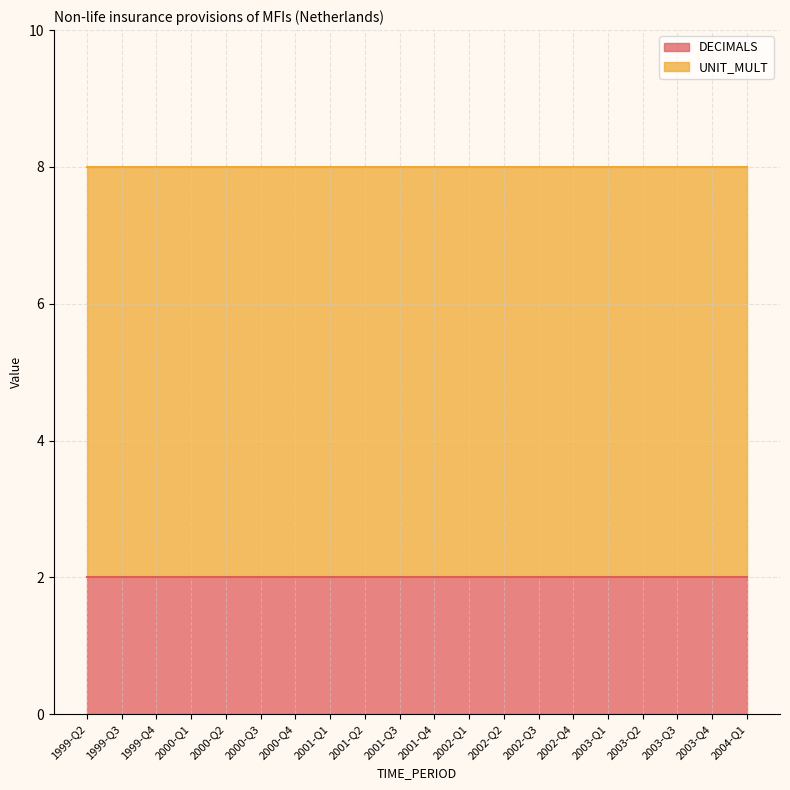

Reading right to left, what are all the values shown in this chart?

DECIMALS: 2	2	2	2	2	2	2	2	2	2	2	2	2	2	2	2	2	2	2	2
UNIT_MULT: 6	6	6	6	6	6	6	6	6	6	6	6	6	6	6	6	6	6	6	6